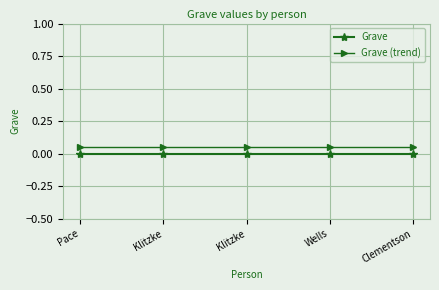

What is the label of the 5th point from the left?

Clementson